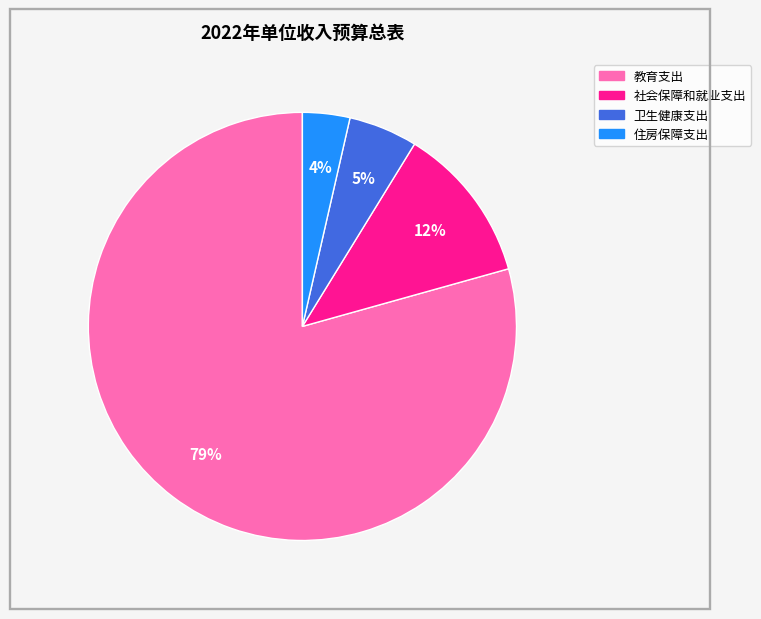

Rank the categories by value from lowest to highest.

住房保障支出, 卫生健康支出, 社会保障和就业支出, 教育支出